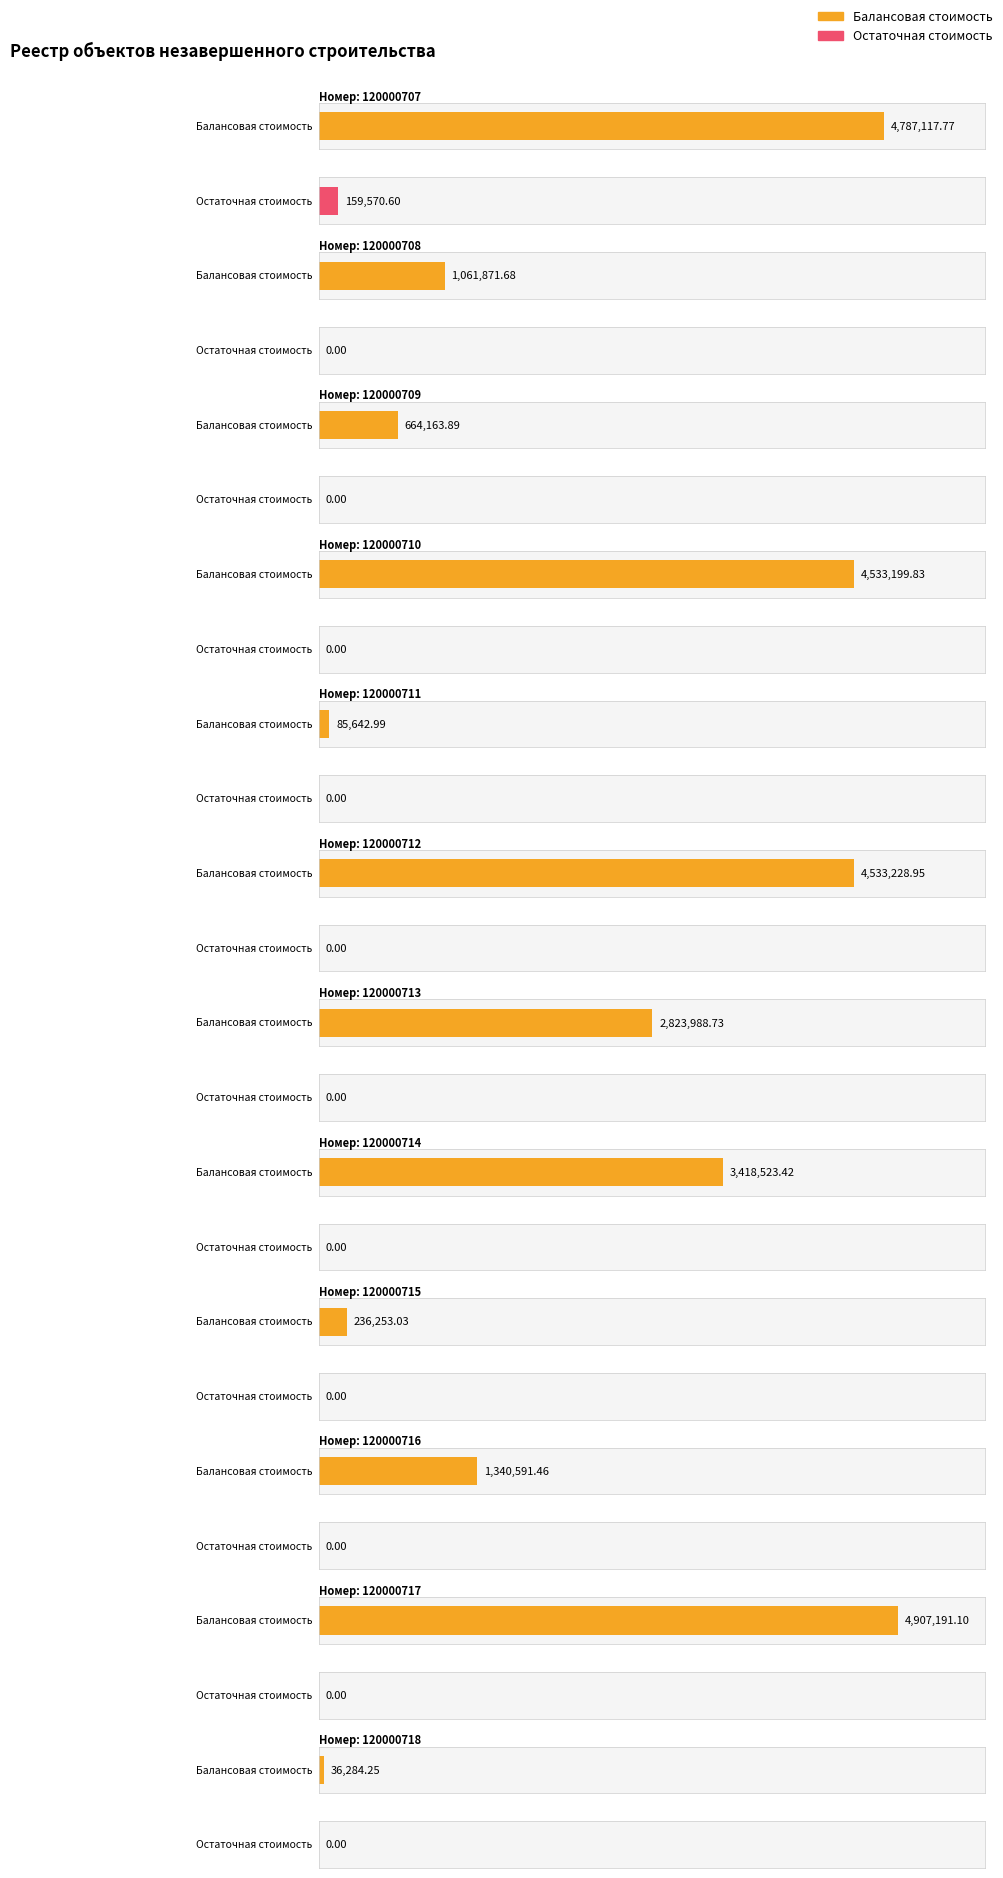

Which category has the lowest value across all series?

120000708